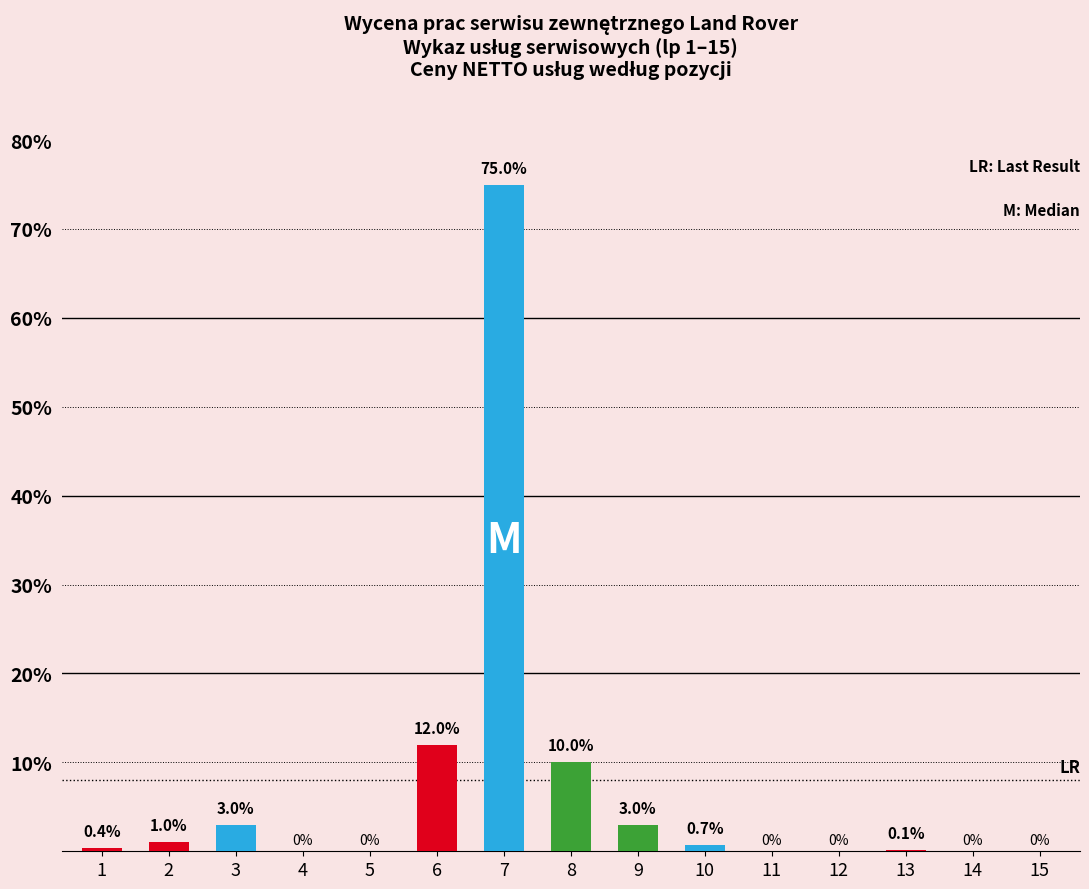

The chart shows a value of -32.7 at 4. True or false?

False